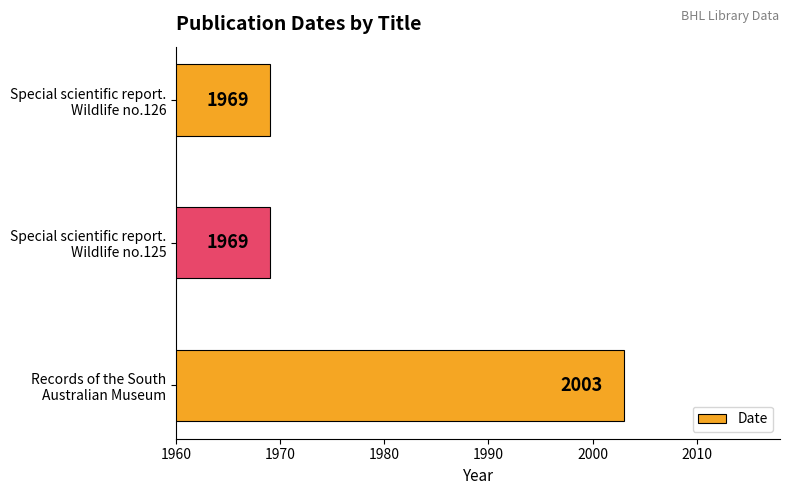

Count the number of data series in this chart.

1